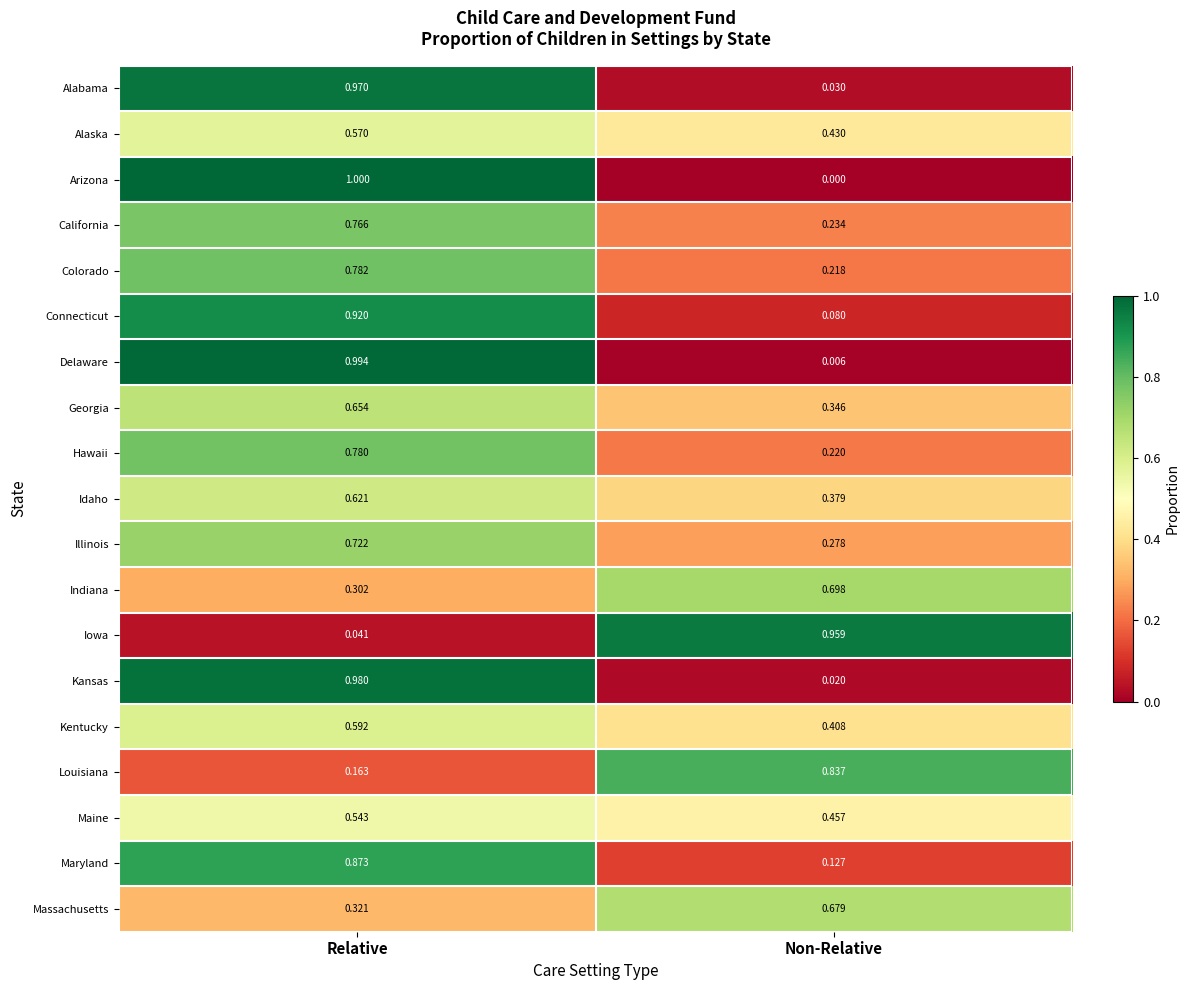

What is the total value across all series at Non-Relative?

6.4